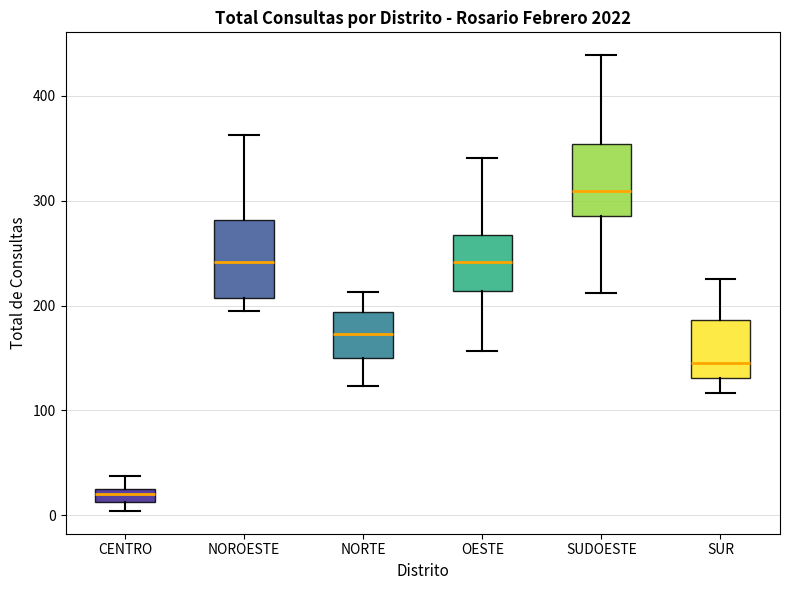

Which box has the highest median line?

SUDOESTE